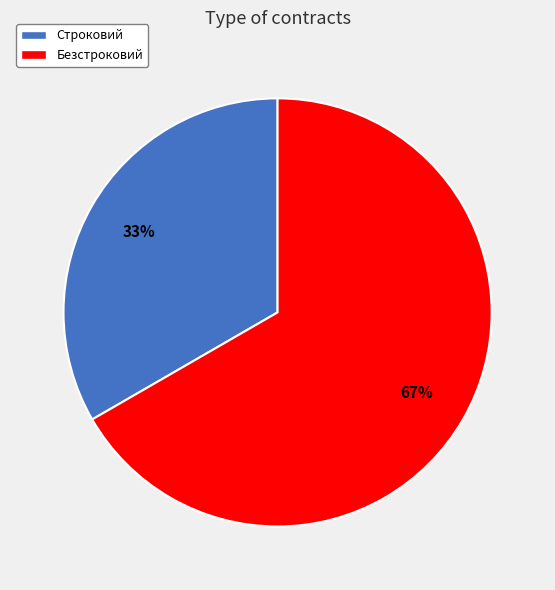

Is it true that Строковий is 33% of the pie?

True